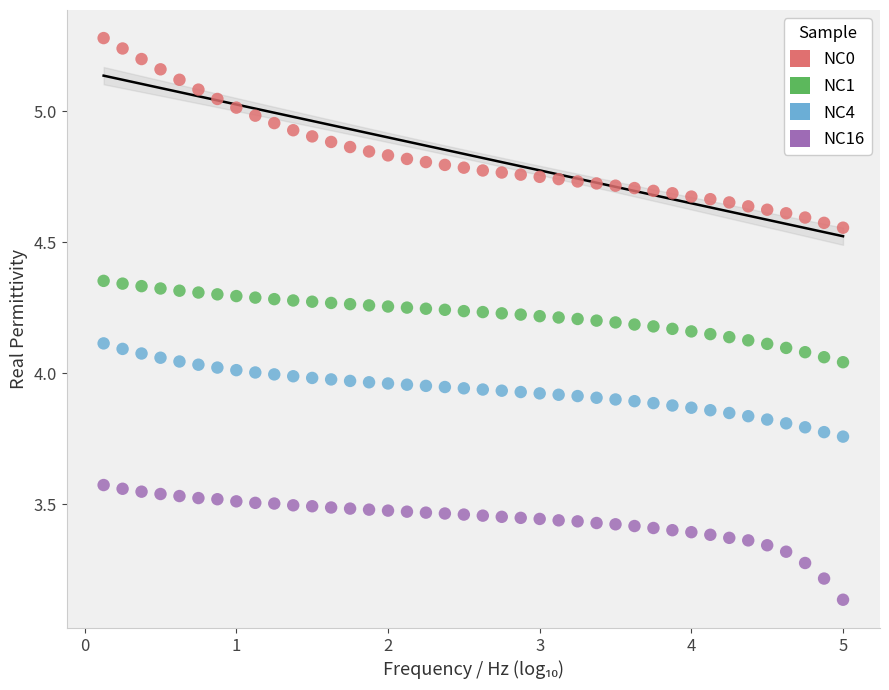

Which series has the largest Y range (max minus min)?

NC0